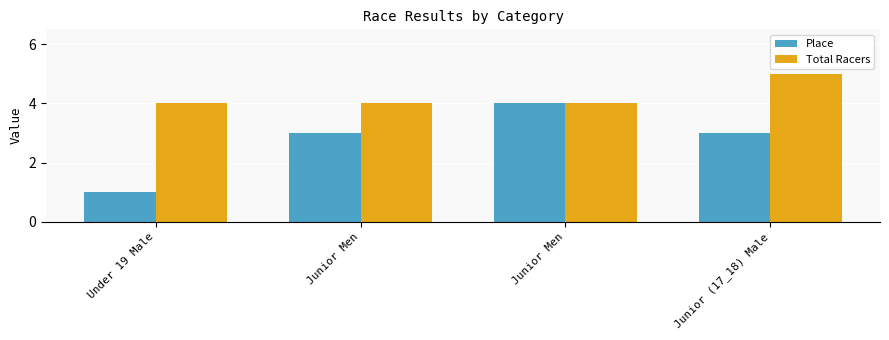

What is the average value of the Place series?

3